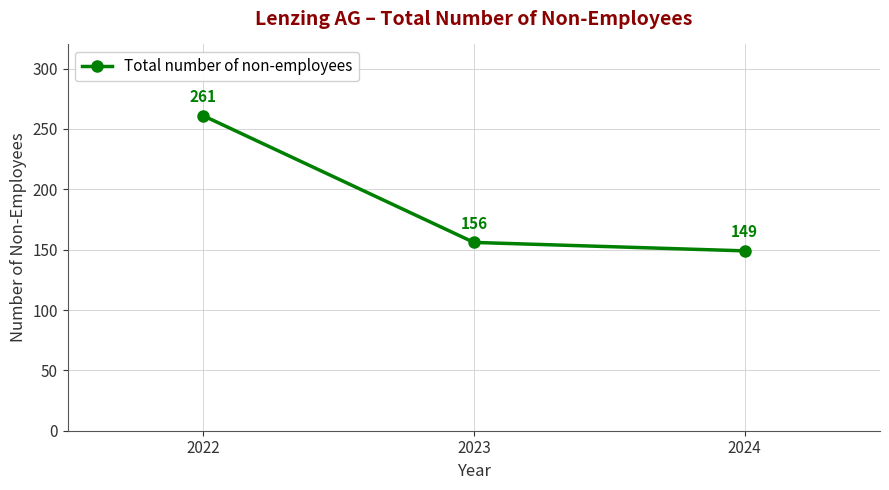

The value at 2022 is 261. True or false?

True